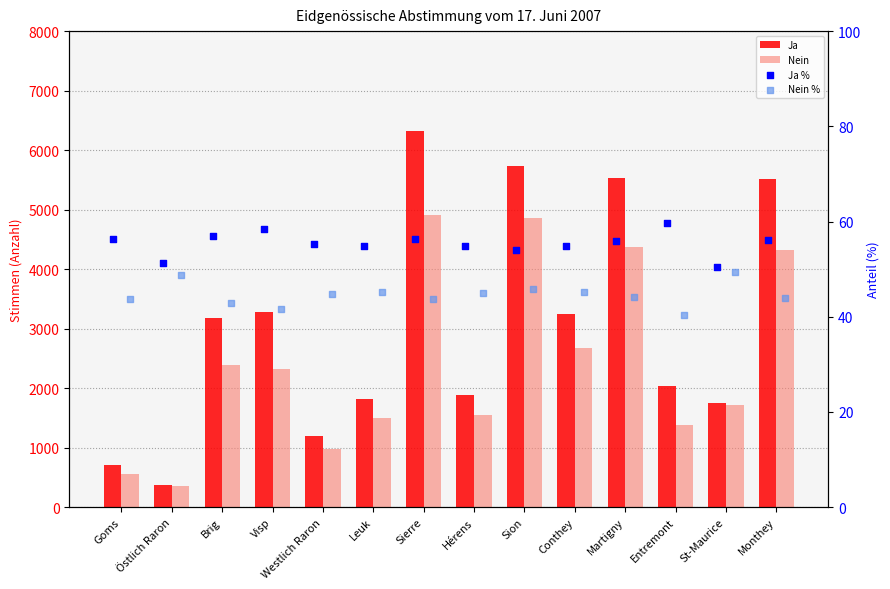

Is the value of Nein % at Visp greater than the value of Ja at Entremont?

No